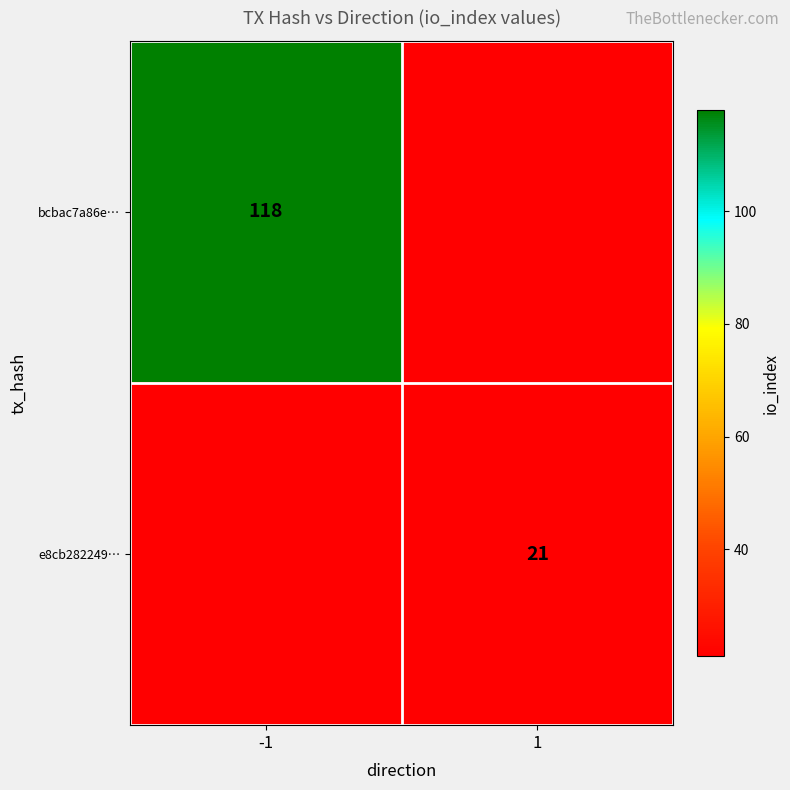

Count the number of categories in the chart.

2